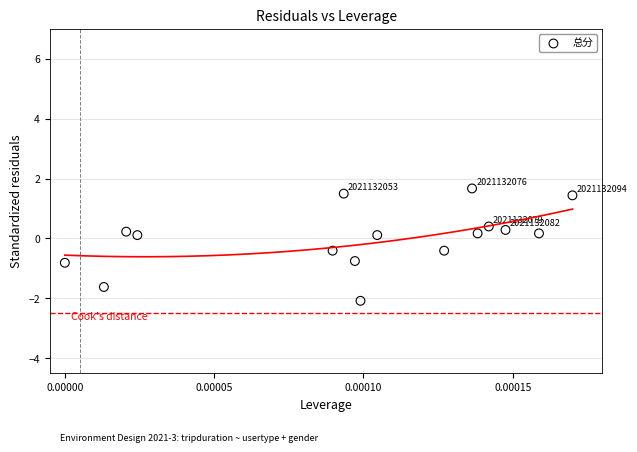

What is the range of Y values (max minus min)?

3.8